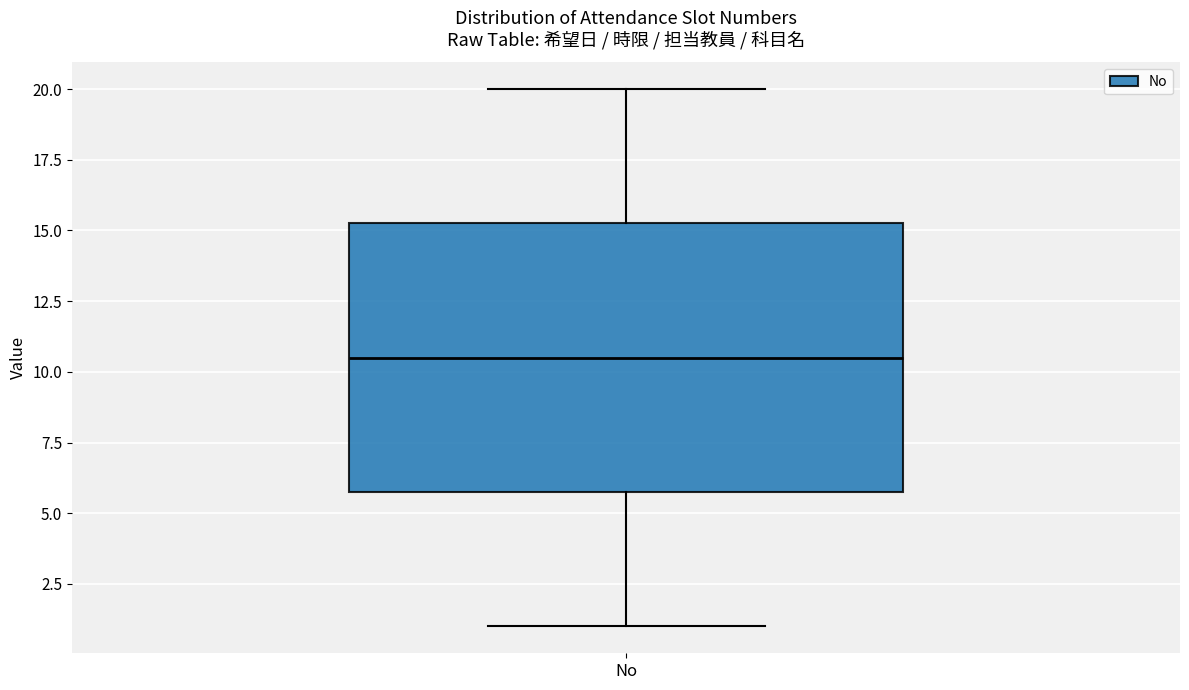

Where does the median line of the box for No sit on the y-axis? The values are not printed on the chart, so give them approximately, as read against the axis.

10.5